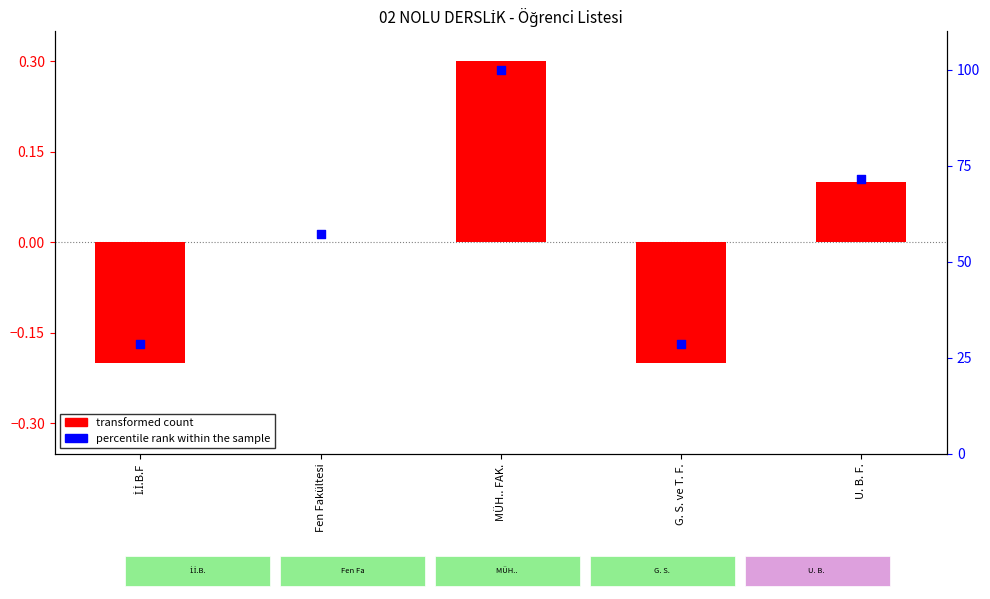

Which series has the widest spread of Y values?

percentile rank within the sample